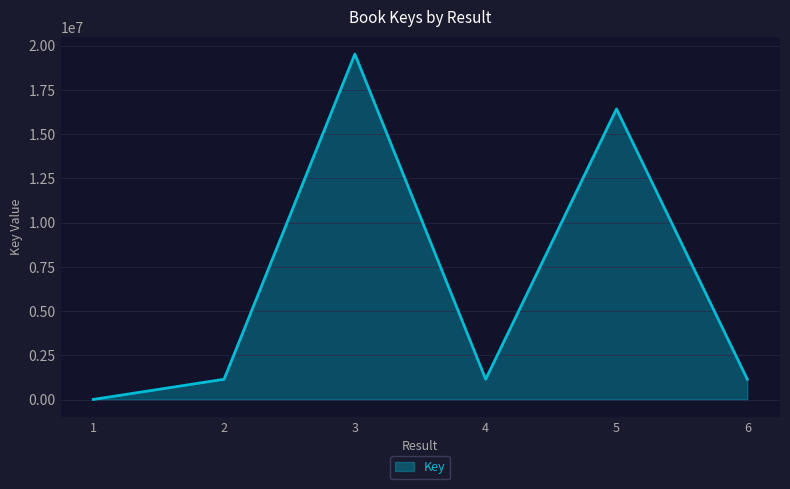

Count the number of data series in this chart.

1